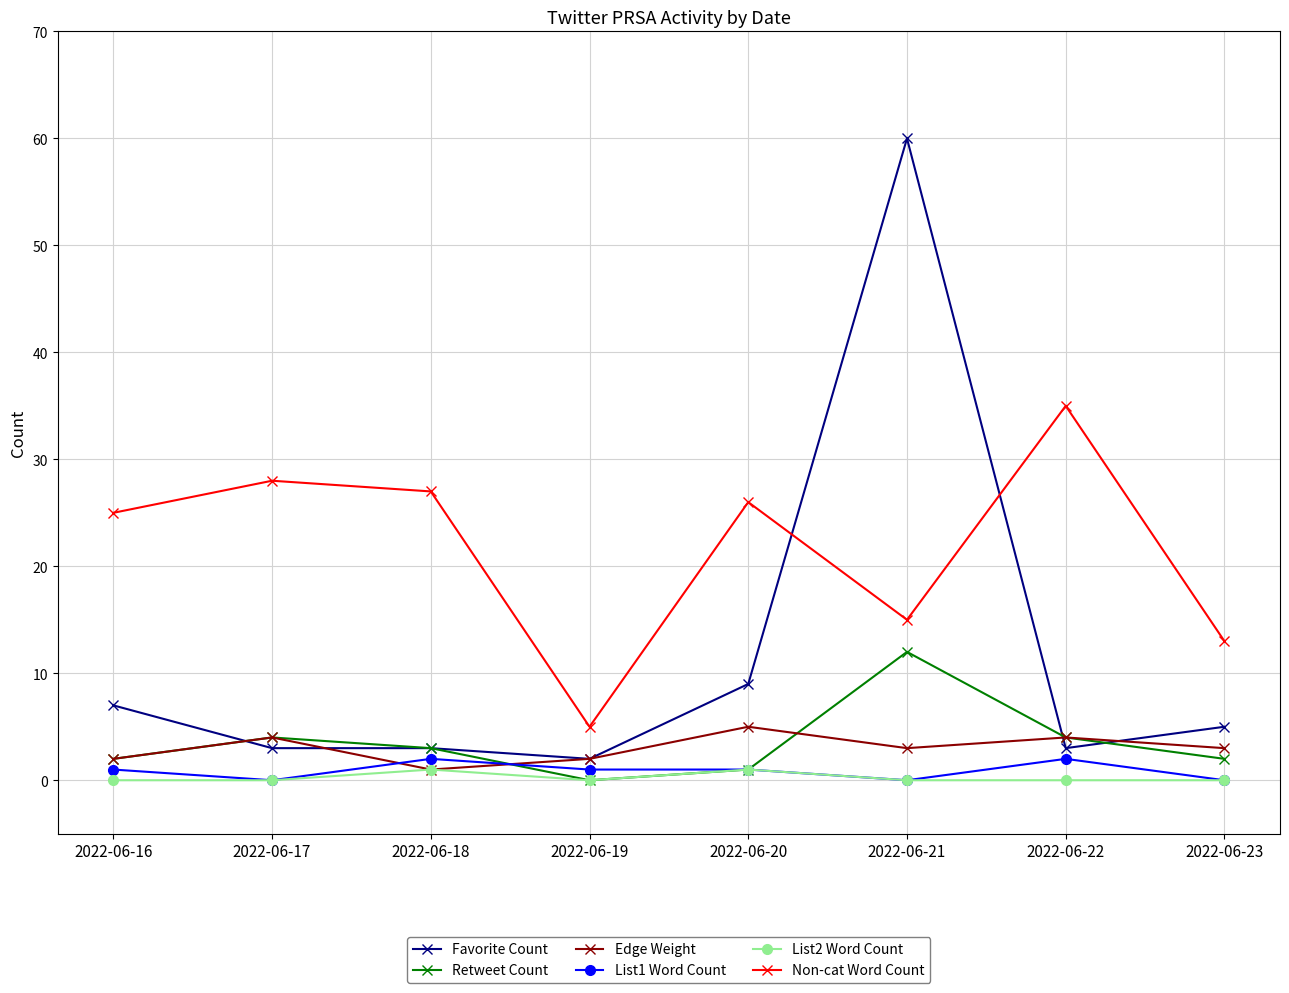

Which series changed the most between 2022-06-18 and 2022-06-23?

Non-cat Word Count